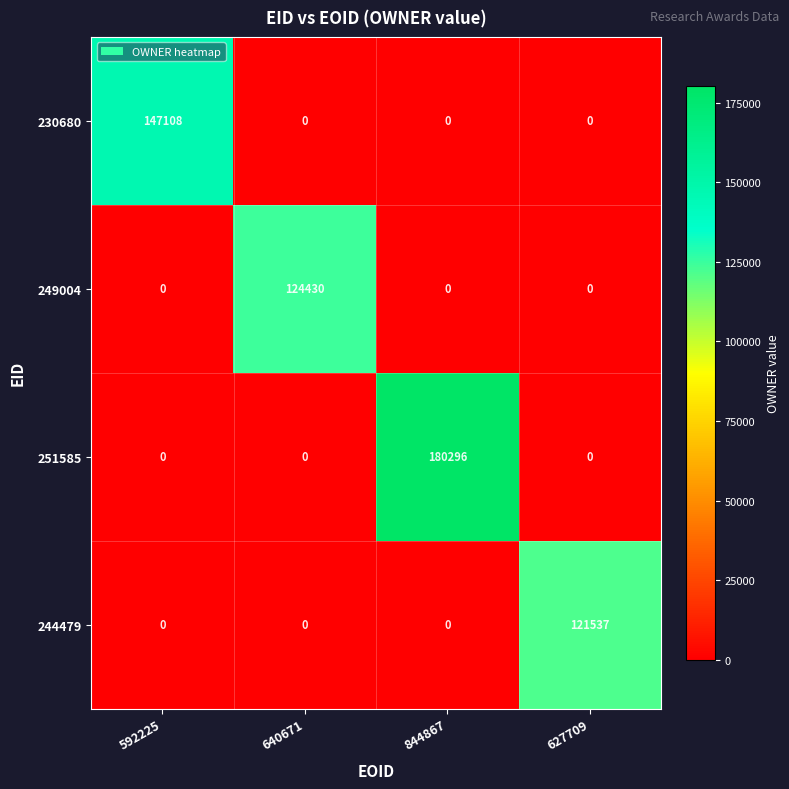

Count the number of data series in this chart.

4